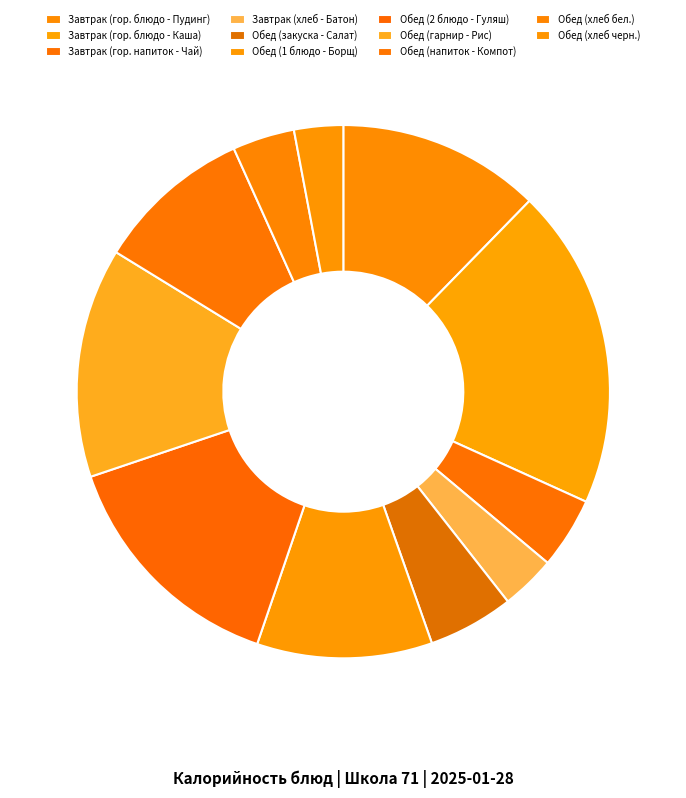

Count the number of slices in the pie.

11